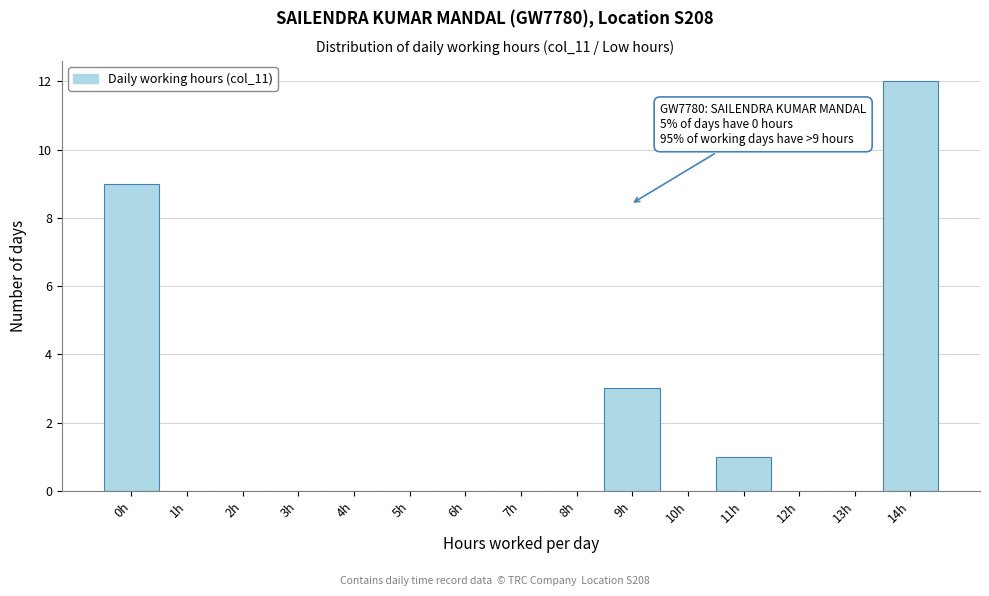

Reading right to left, extract all data points from this chart.

14h=12	13h=0	12h=0	11h=1	10h=0	9h=3	8h=0	7h=0	6h=0	5h=0	4h=0	3h=0	2h=0	1h=0	0h=9